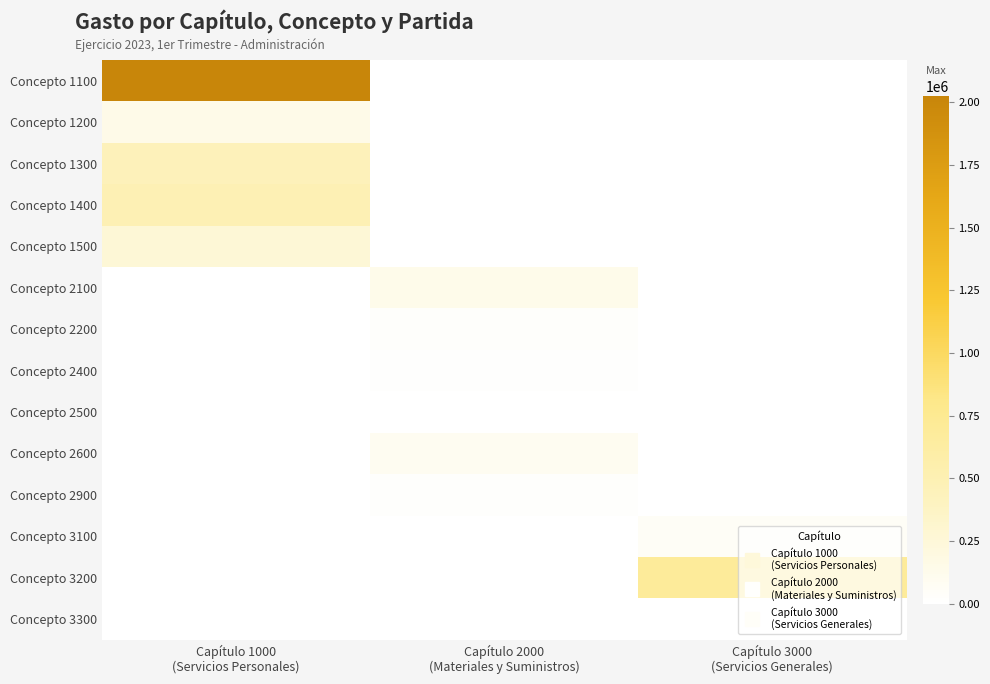

List the series in order of their peak value, highest first.

Concepto 1100, Concepto 3200, Concepto 1400, Concepto 1300, Concepto 1500, Concepto 1200, Concepto 2100, Concepto 2600, Concepto 3100, Concepto 2200, Concepto 2900, Concepto 2400, Concepto 3300, Concepto 2500